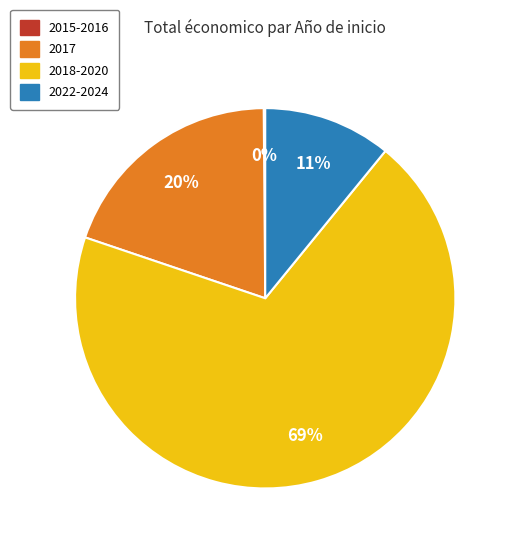

What percentage is the 2017 slice, to the nearest percent?

20%